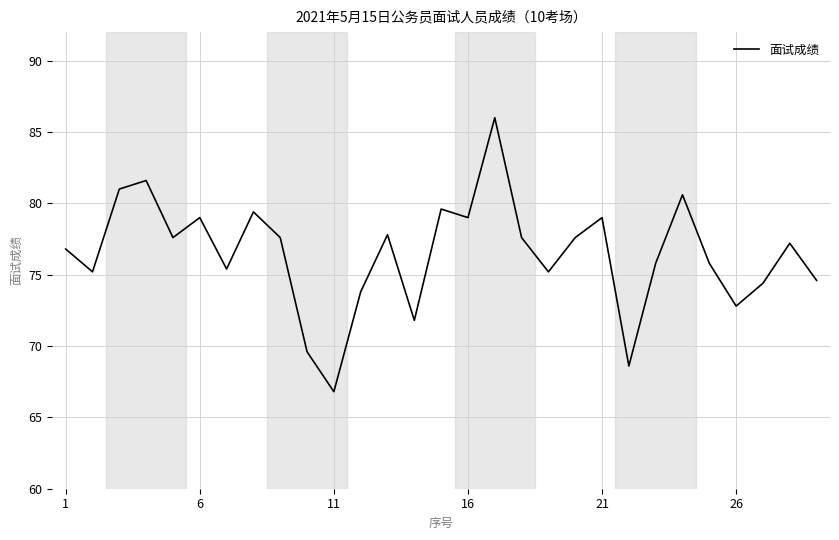

What is the difference between the maximum and minimum values?

19.2